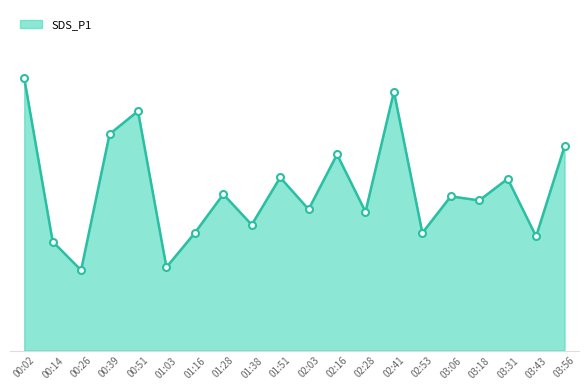

Which category has the lowest value across all series?

00:26